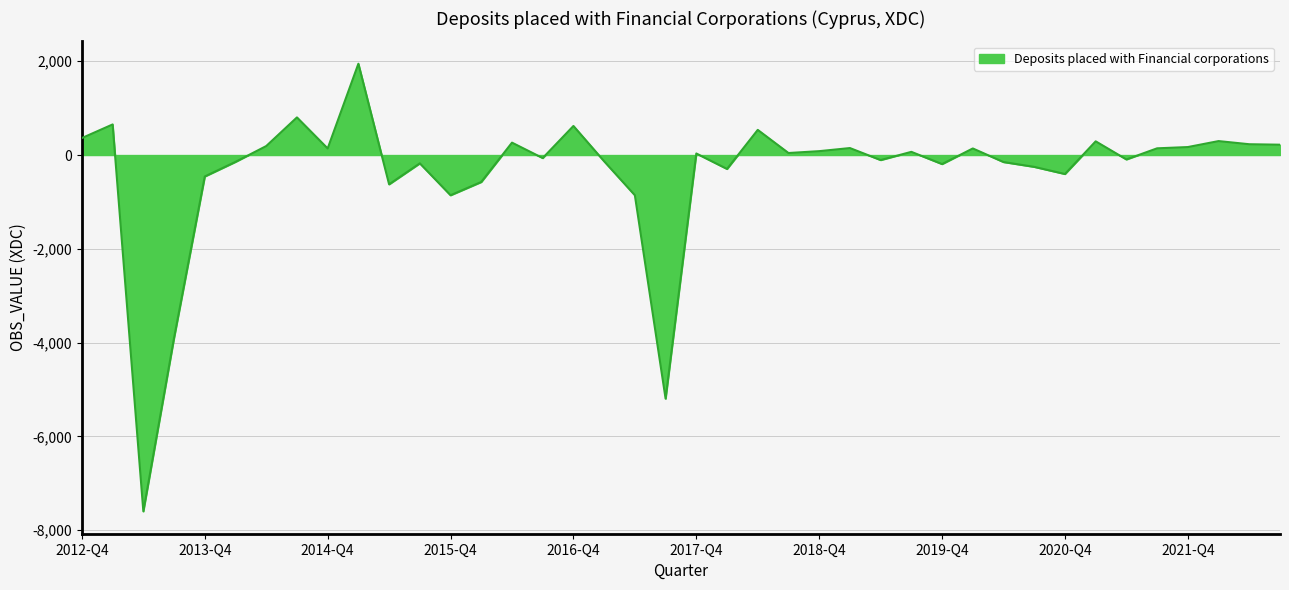

What is the difference between the maximum and minimum values?

9545.0